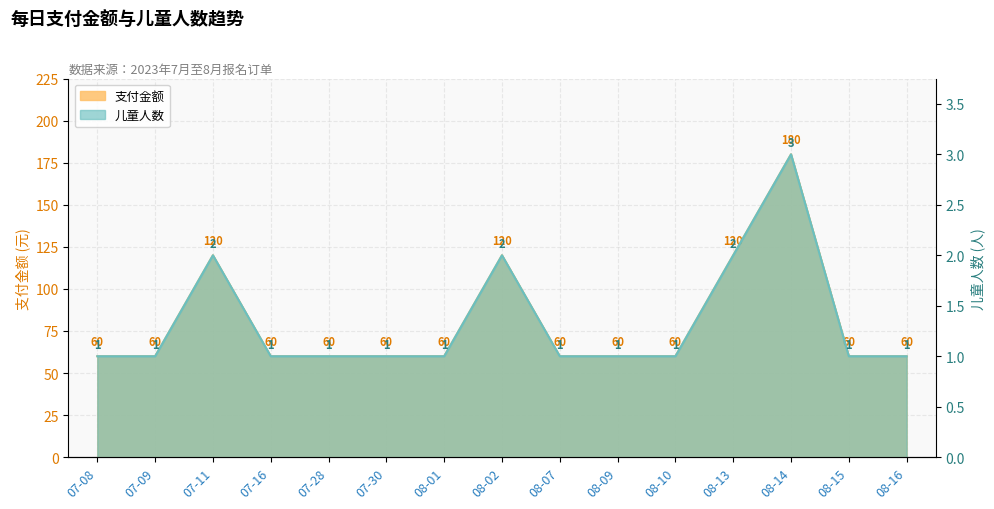

What is the greatest value displayed?

180